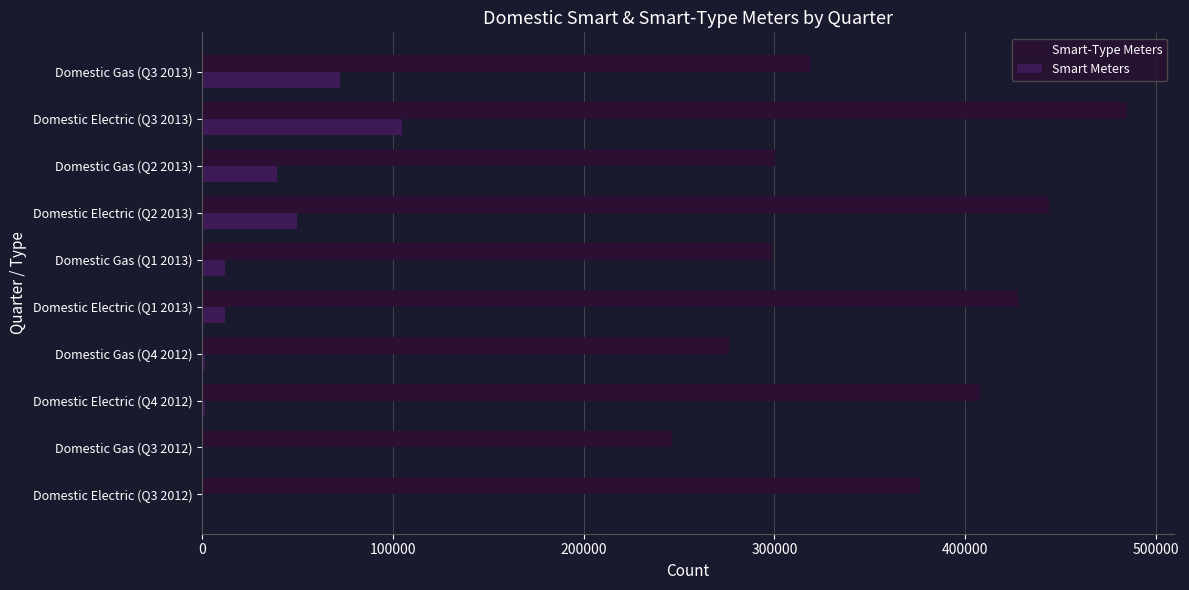

At which category does the chart reach its peak across all series?

Domestic Electric (Q3 2013)